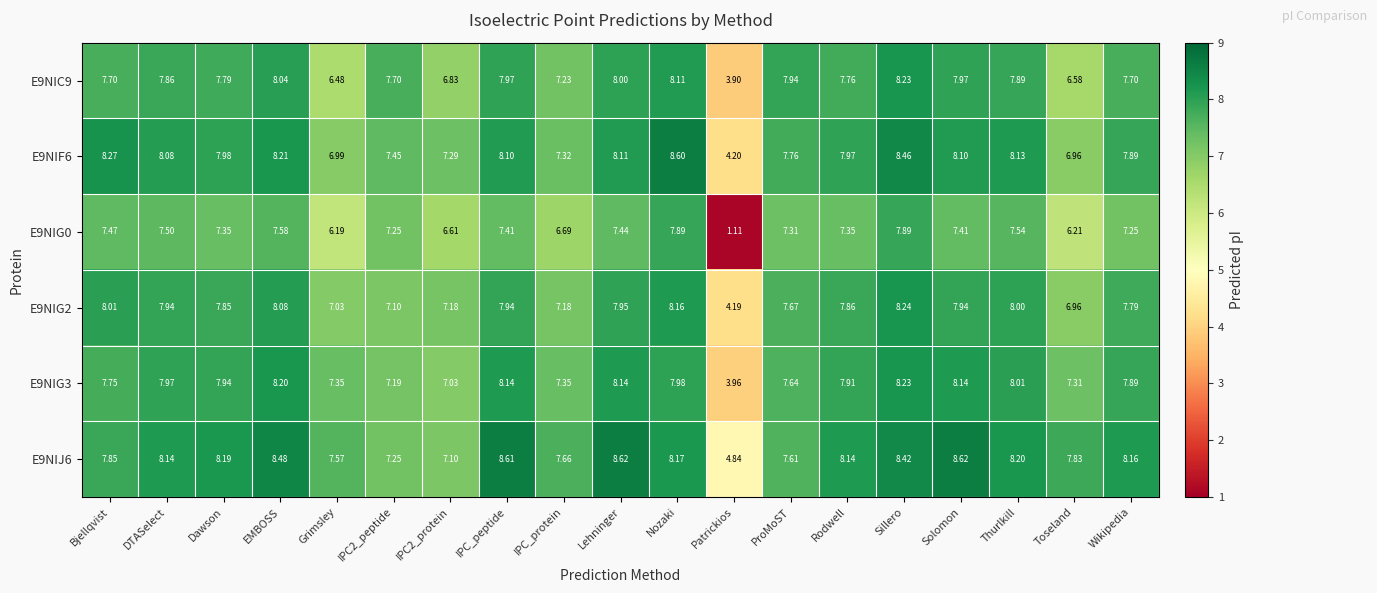

At which label does E9NIF6 reach its minimum?

Patrickios